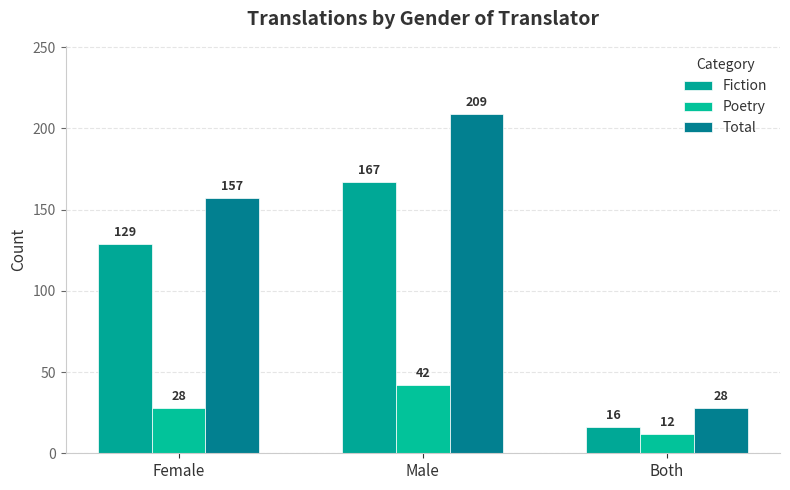

What is the label of the 1st bar from the right?

Both